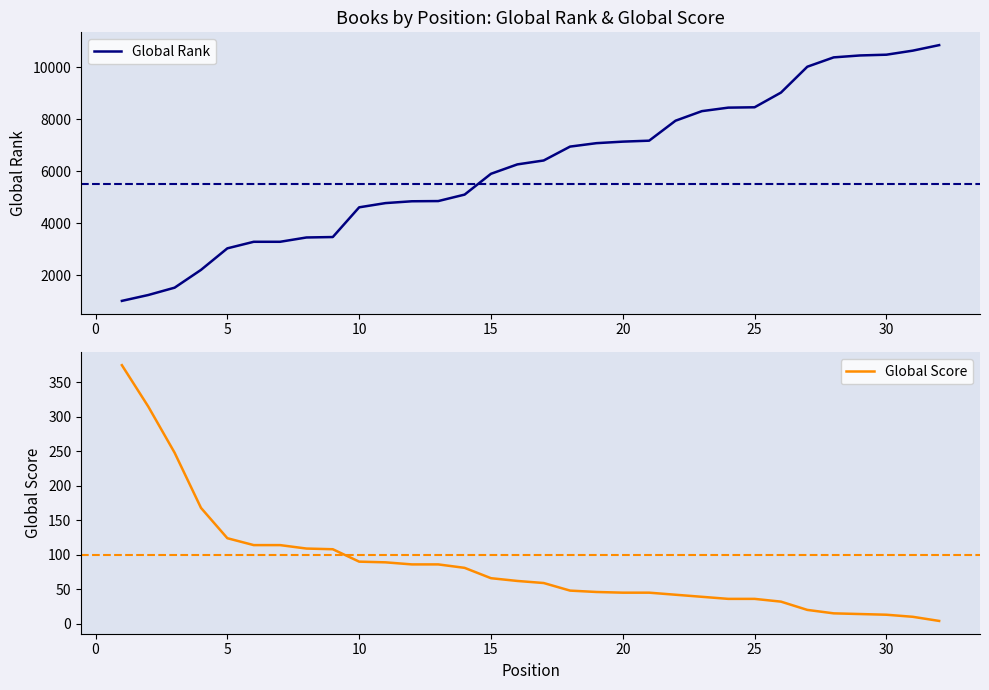

True or false: Global Score and Global Rank intersect in this chart.

False